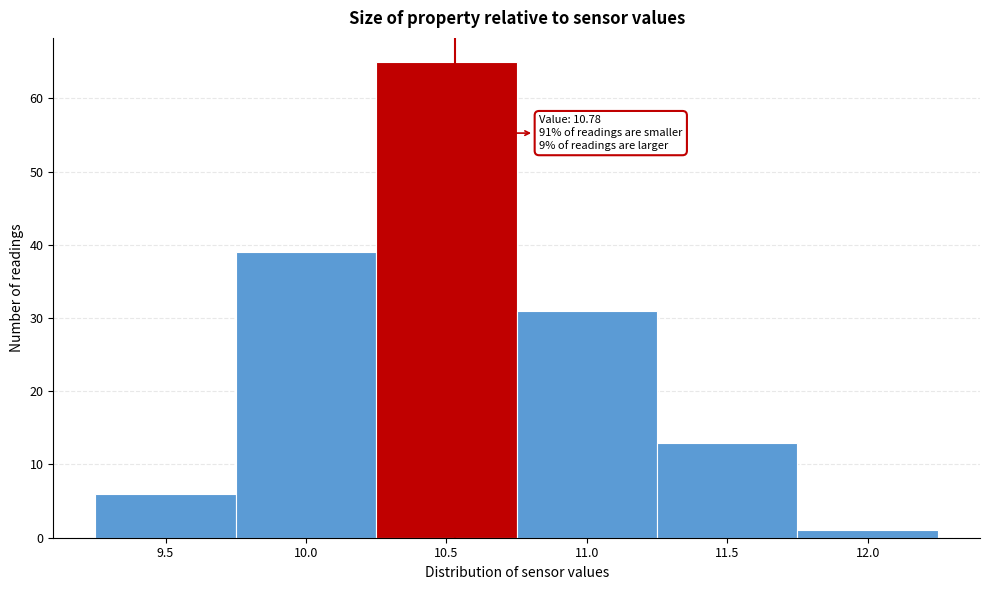

Reading left to right, extract all data points from this chart.

9.5=6	10.0=39	10.5=65	11.0=31	11.5=13	12.0=1